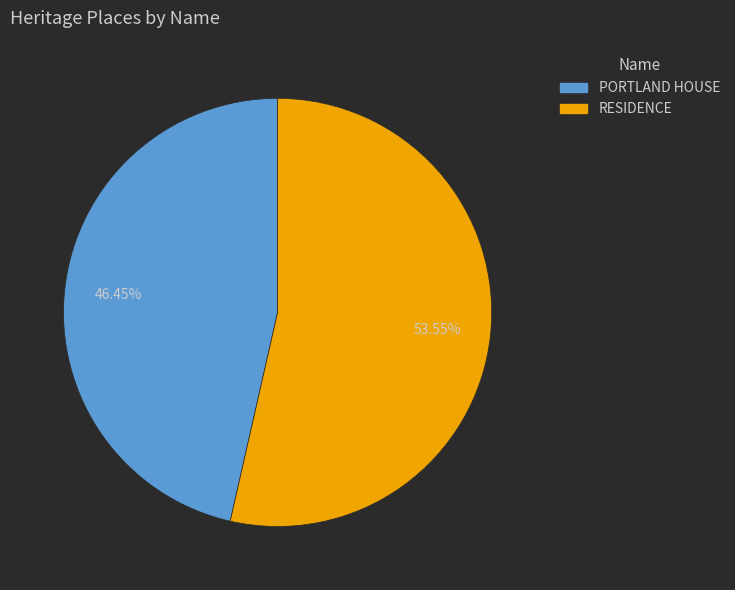

Does PORTLAND HOUSE represent more than half of the total?

No